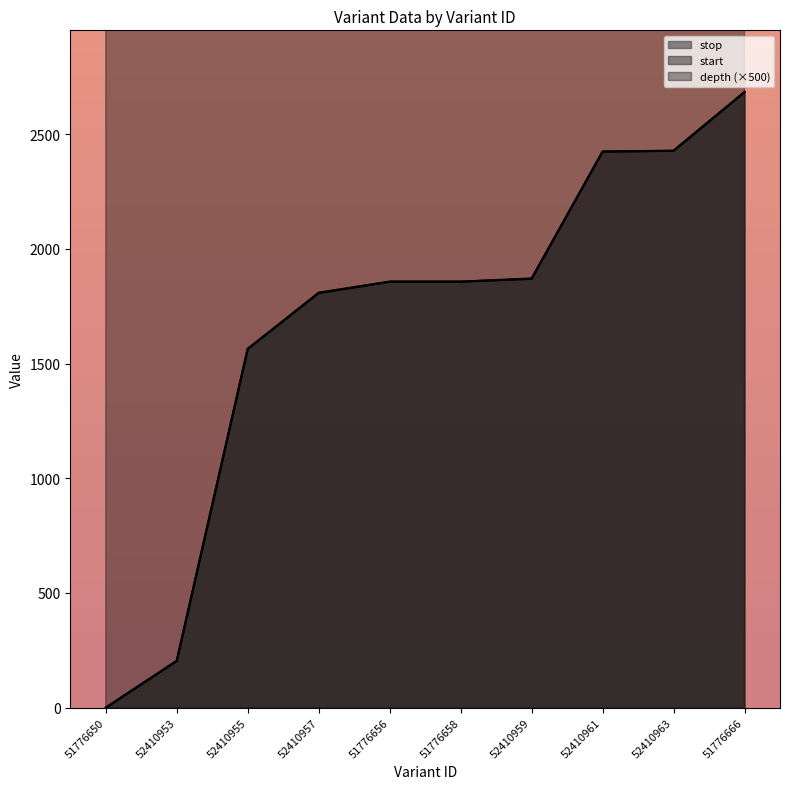

What are all the series names shown in the legend?

depth, start, stop